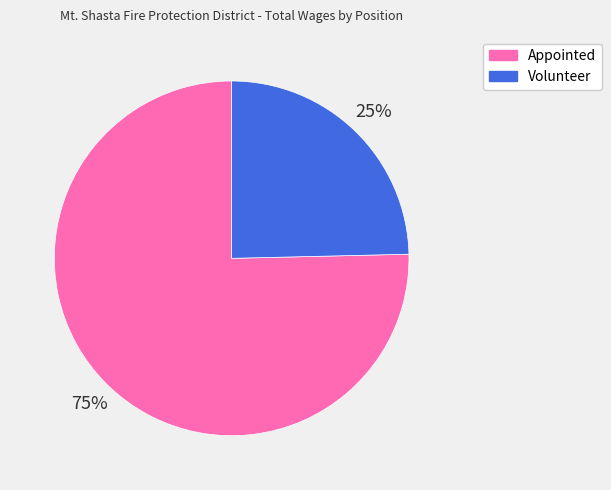

The Volunteer slice represents 34% of the pie. True or false?

False